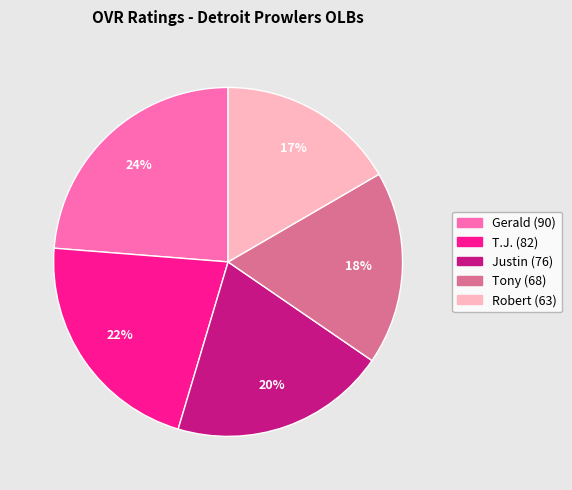

How many segments does this pie chart have?

5